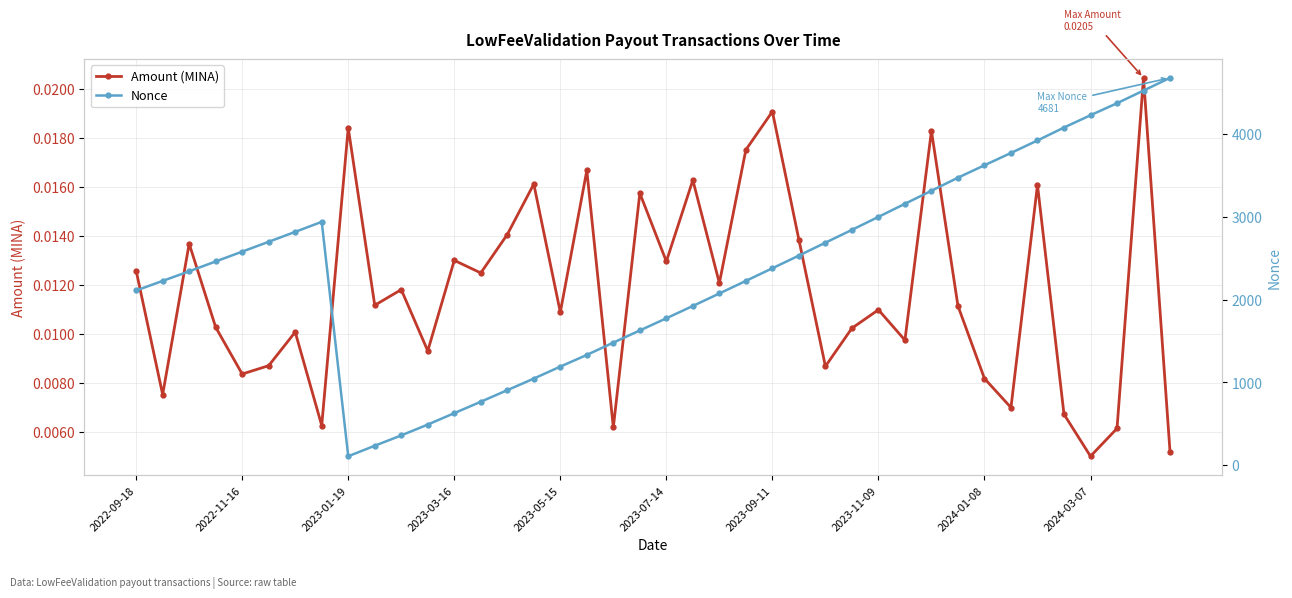

Which series has the largest range (max minus min)?

Nonce